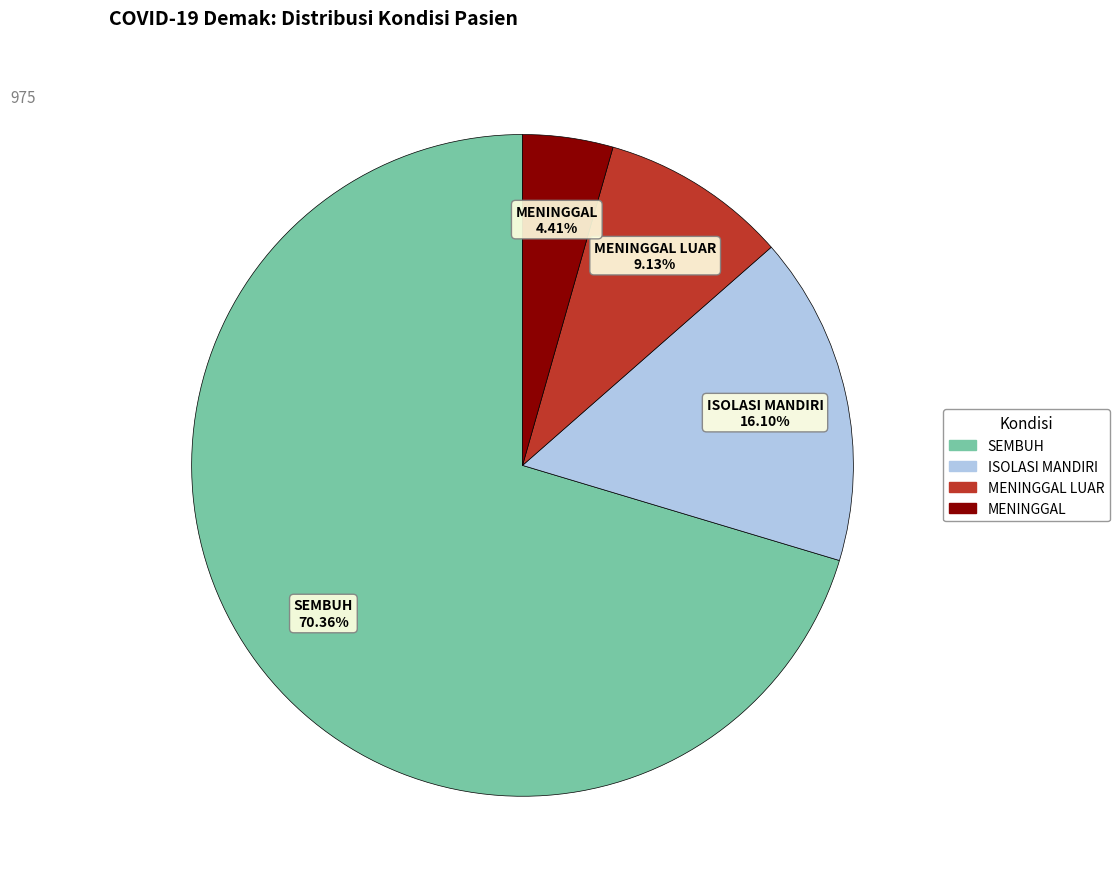

Combined, what portion of the pie is ISOLASI MANDIRI and MENINGGAL?

20.5%